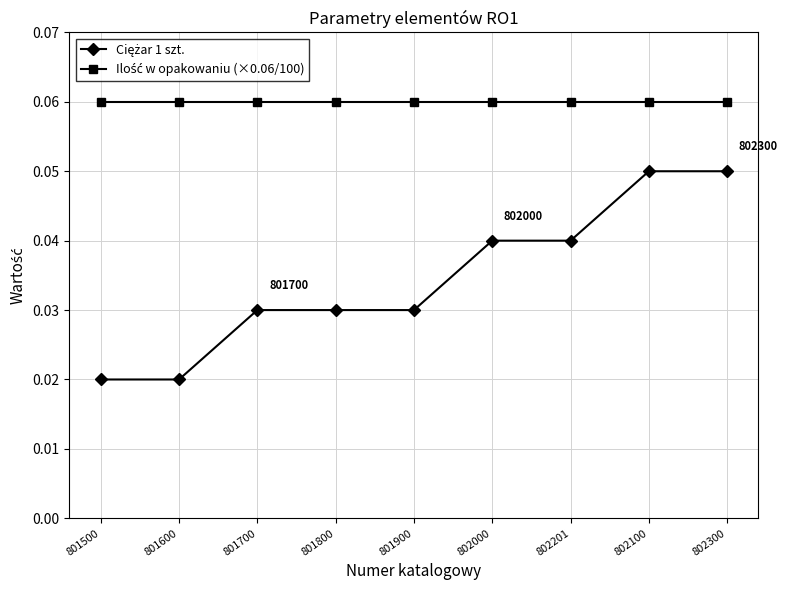

At how many categories does at least one series exceed 0?

9